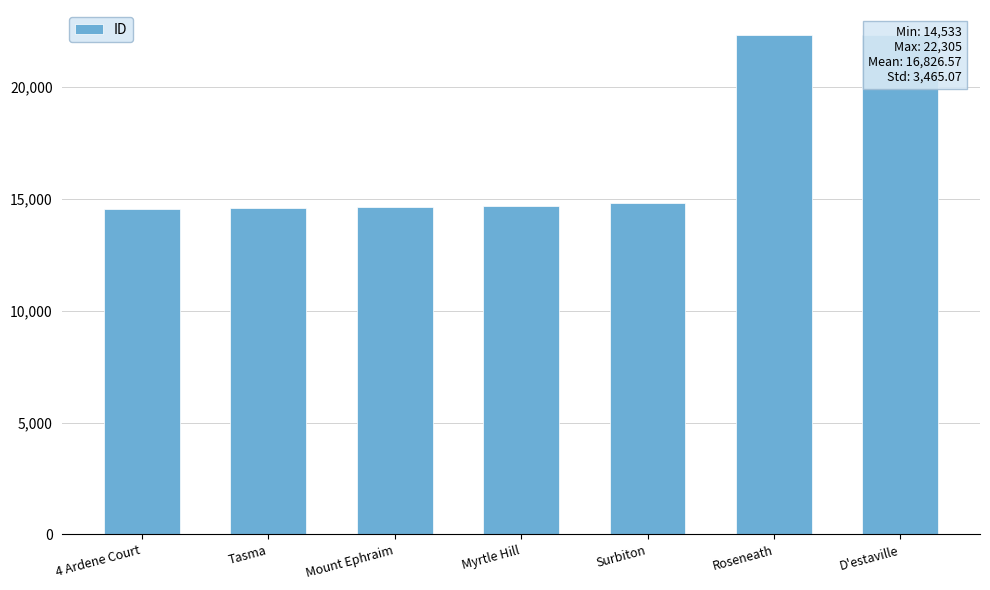

What is the label of the 4th bar from the left?

Myrtle Hill